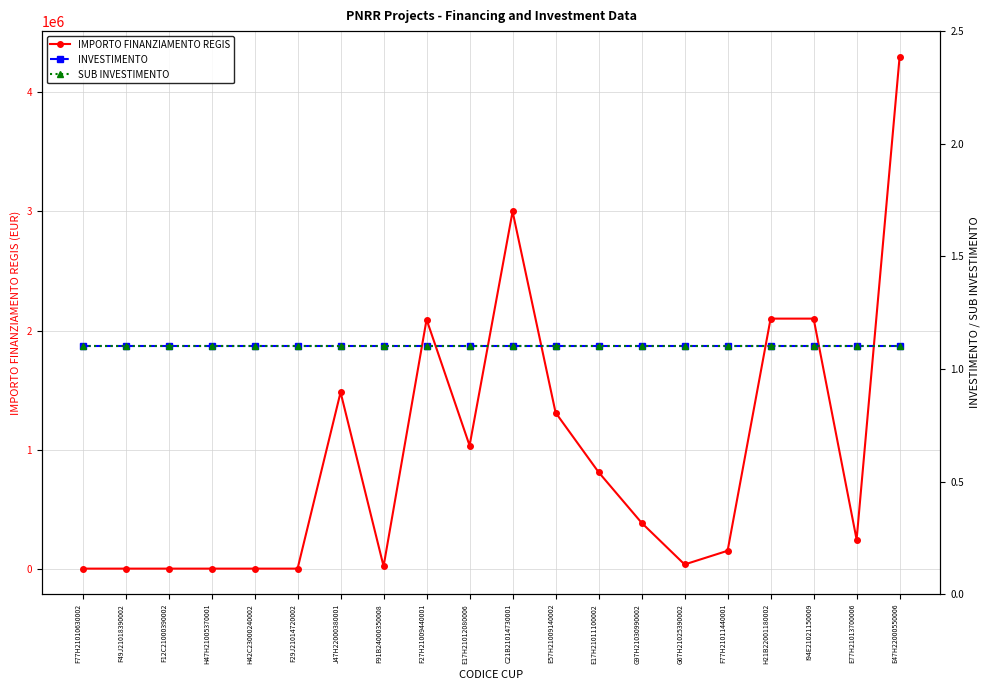

True or false: INVESTIMENTO and SUB INVESTIMENTO intersect in this chart.

False